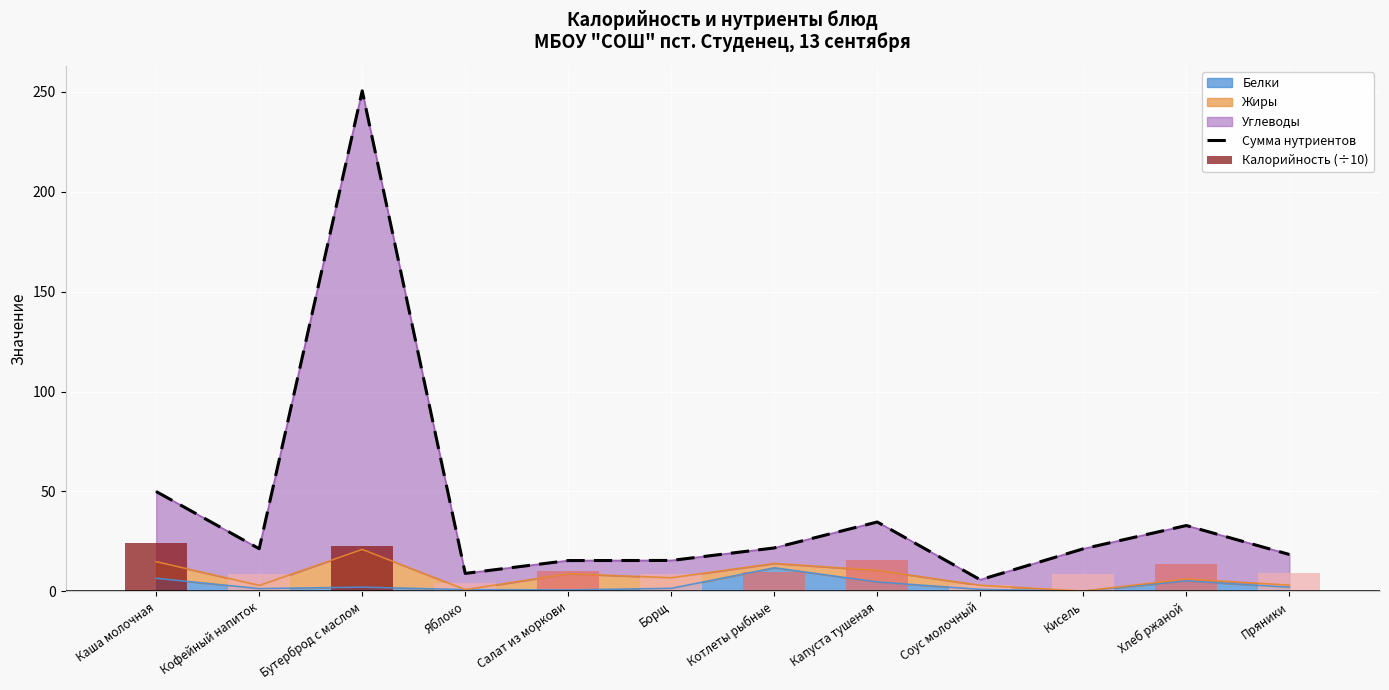

Reading right to left, transcribe all the data shown in this chart.

Сумма нутриентов: 18.5	33.0	21.3	5.8	34.7	21.8	15.5	15.4	9.0	250.5	21.4	50.0
Калорийность (÷10): 9.2	13.9	8.5	3.4	15.7	9.8	8.9	10.2	4.0	22.9	8.9	24.1